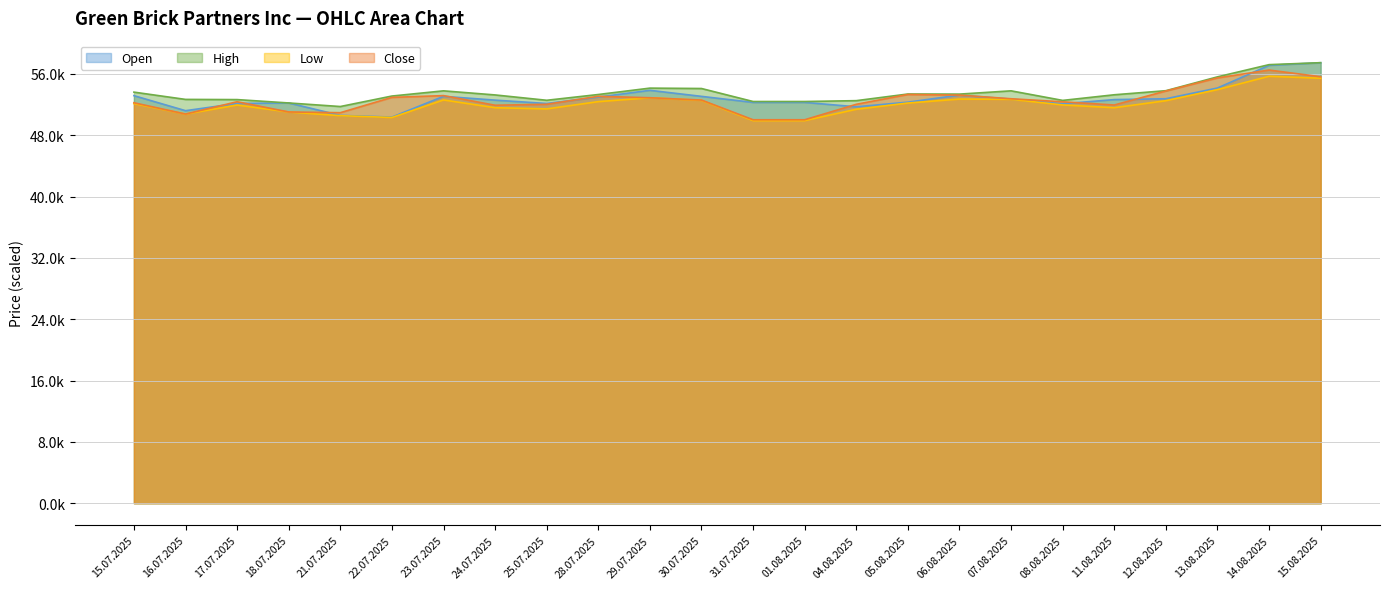

Between 18.07.2025 and 15.08.2025, which series saw the biggest shift?

Open